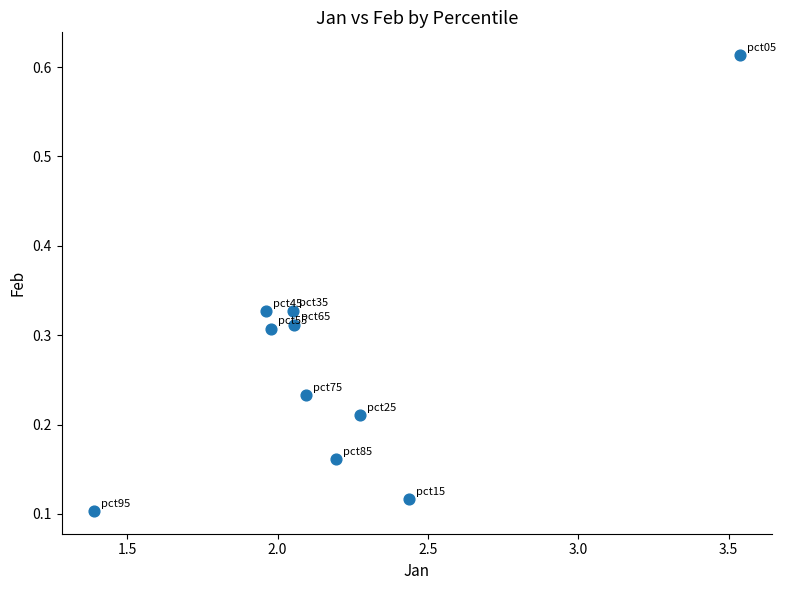

What is the average X value?

2.2